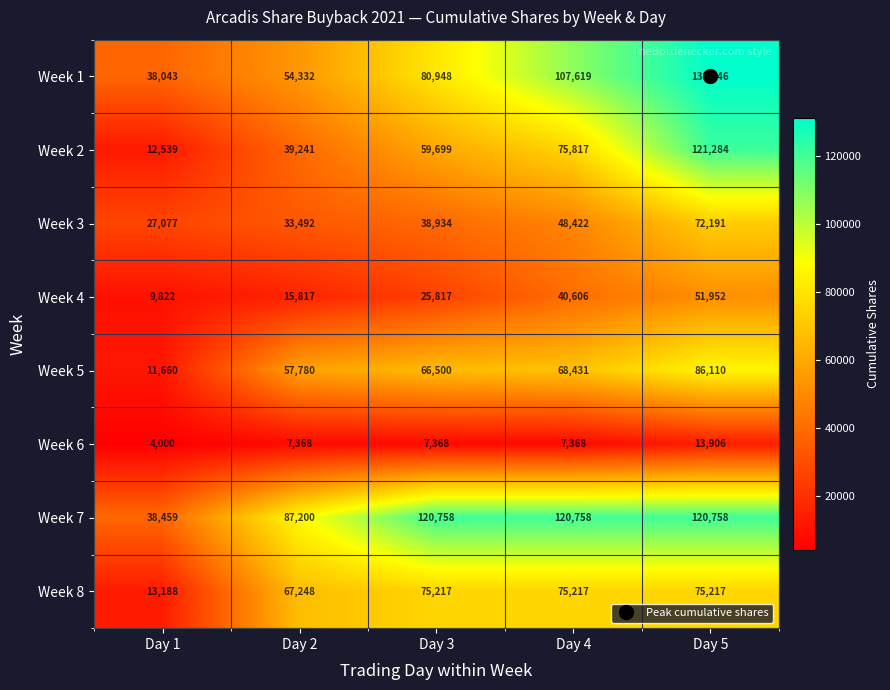

What is the difference between the maximum and minimum values in the Week 3 series?

45114